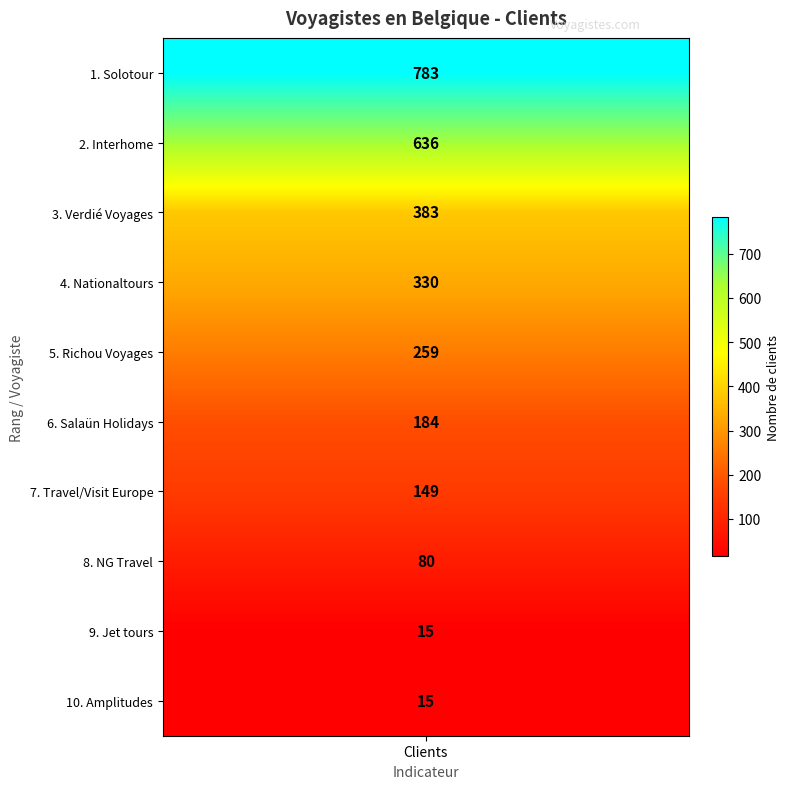

Between 4 and 2, which is larger?

2